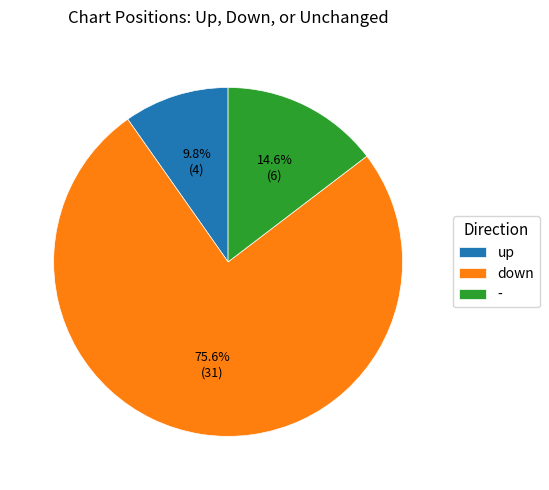

What percentage is the up slice, to the nearest percent?

10%